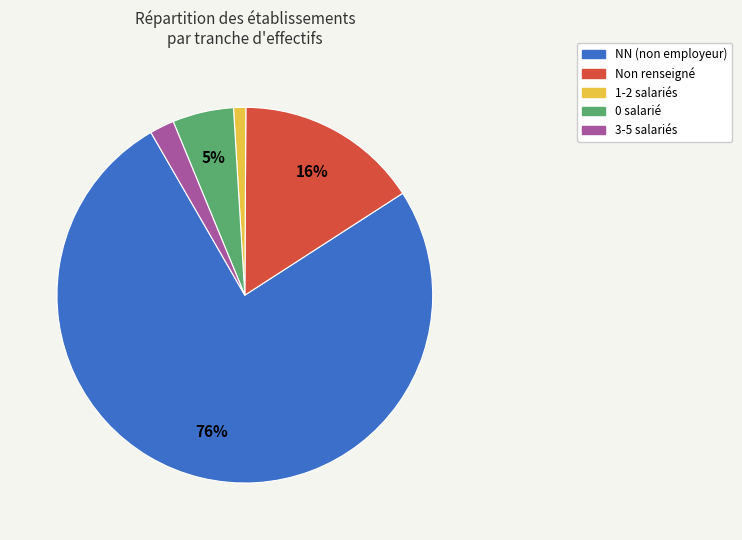

To the nearest percent, what is the difference between the largest and smallest slice percentages?

75%